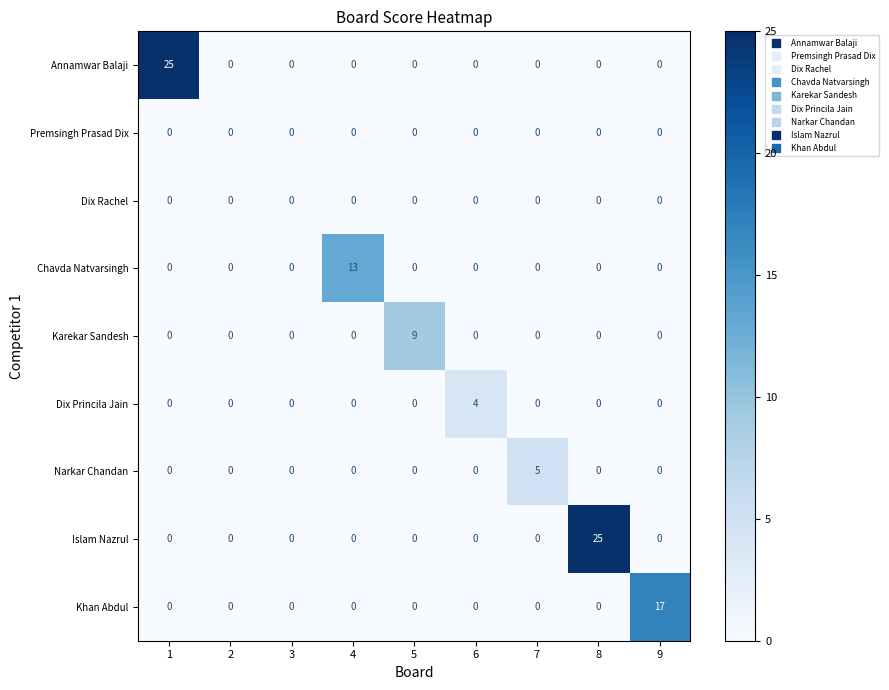

What is the spread (max minus min) of values at 6?

4